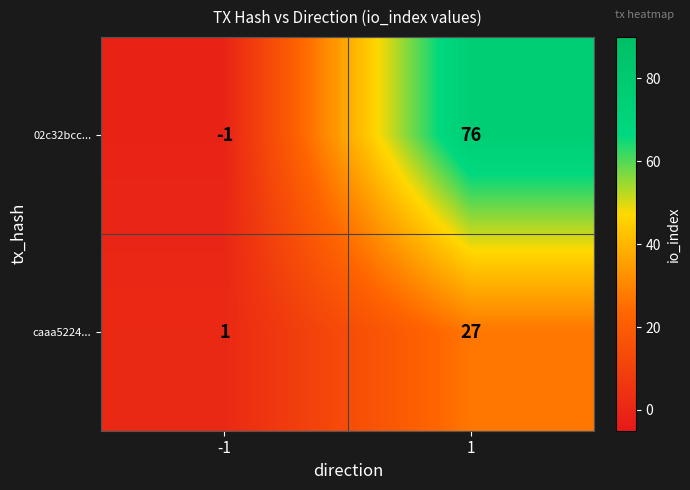

The value of caaa5224... at -1 is 1. True or false?

True